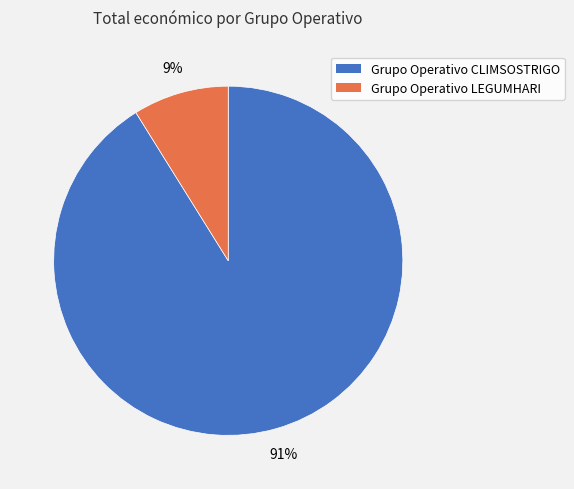

Which has a higher value, Grupo Operativo CLIMSOSTRIGO or Grupo Operativo LEGUMHARI?

Grupo Operativo CLIMSOSTRIGO